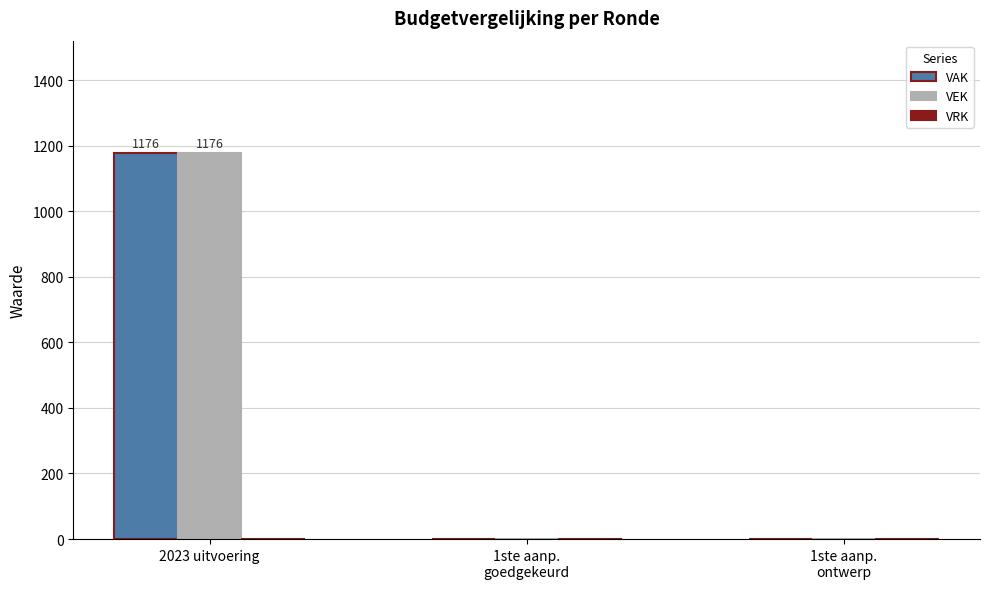

Is the value of VAK at 2023 uitvoering greater than the value of VEK at 1ste aanp.
ontwerp?

Yes